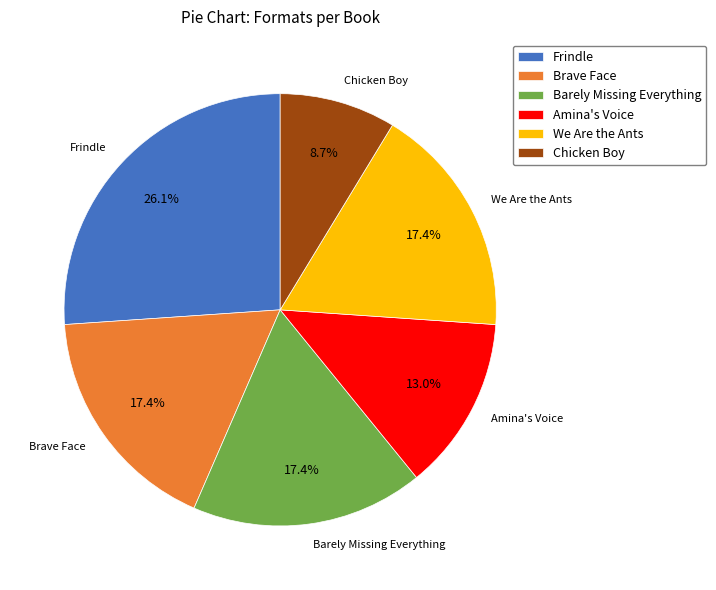

Which slice is the smallest?

Chicken Boy